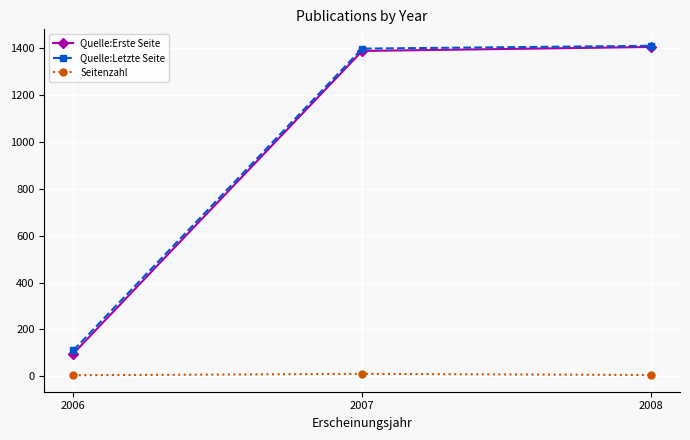

The Quelle:Erste Seite series shows 41 at 2006. True or false?

False